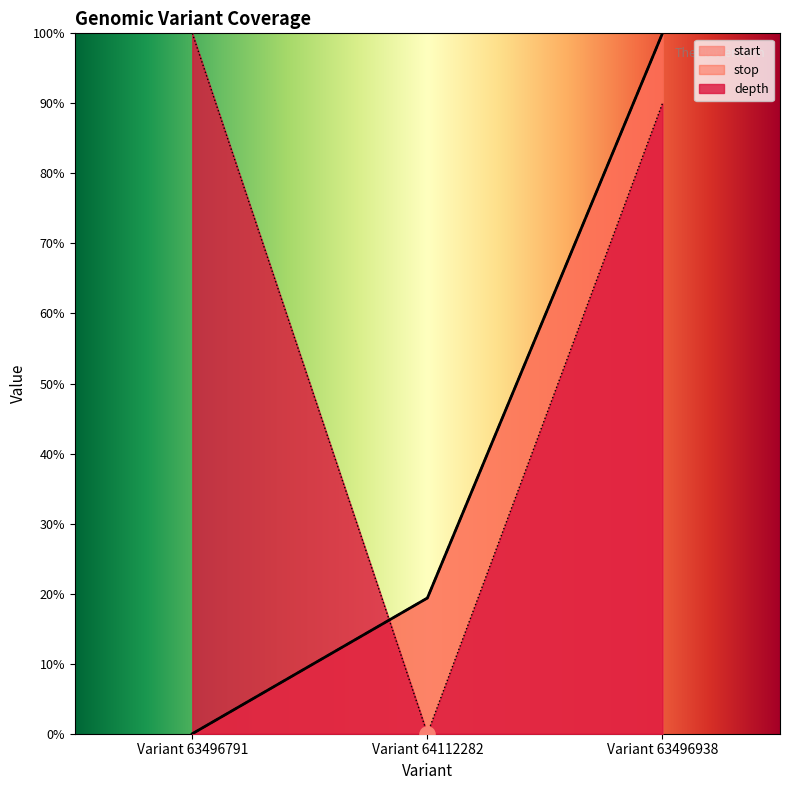

Is the value of start at Variant 64112282 greater than the value of stop at Variant 64112282?

No